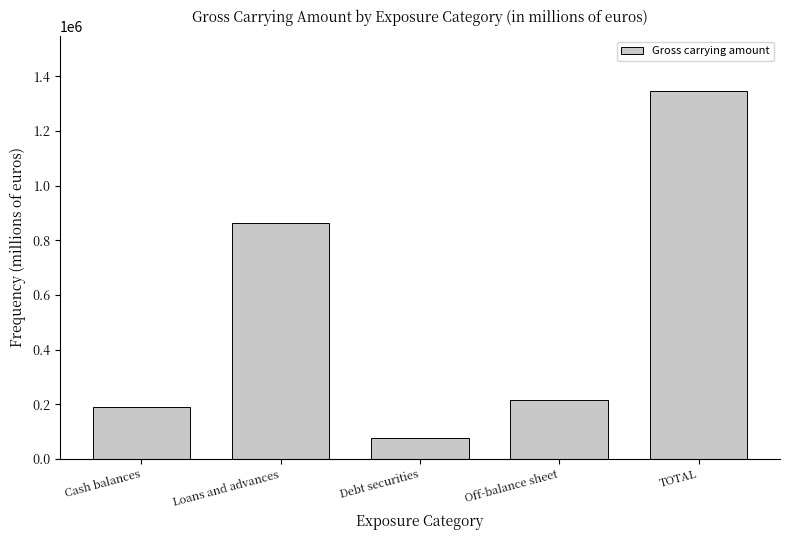

List the labels in order of value, smallest first.

Debt securities, Cash balances, Off-balance sheet, Loans and advances, TOTAL